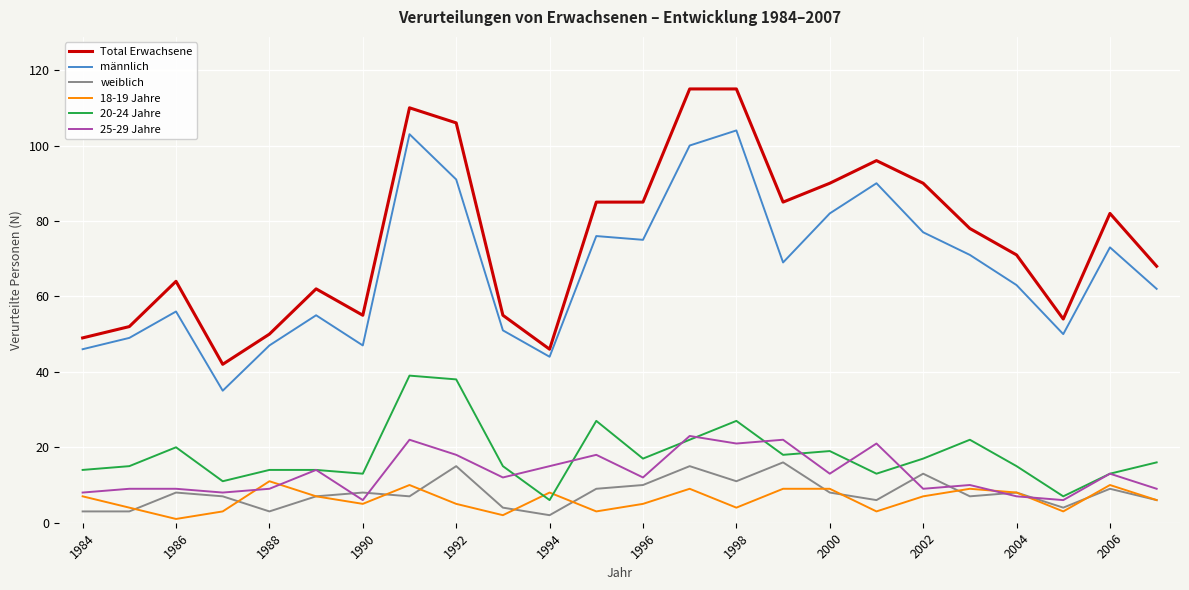

True or false: 25-29 Jahre and männlich intersect in this chart.

False